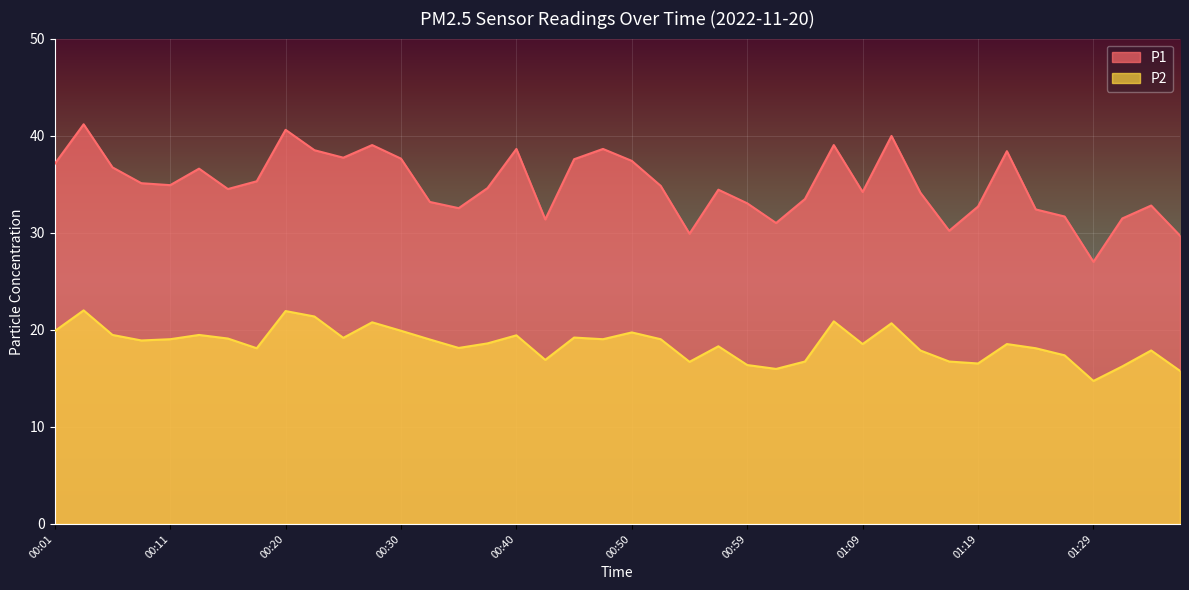

What is the sum of all P1 values?

1399.1